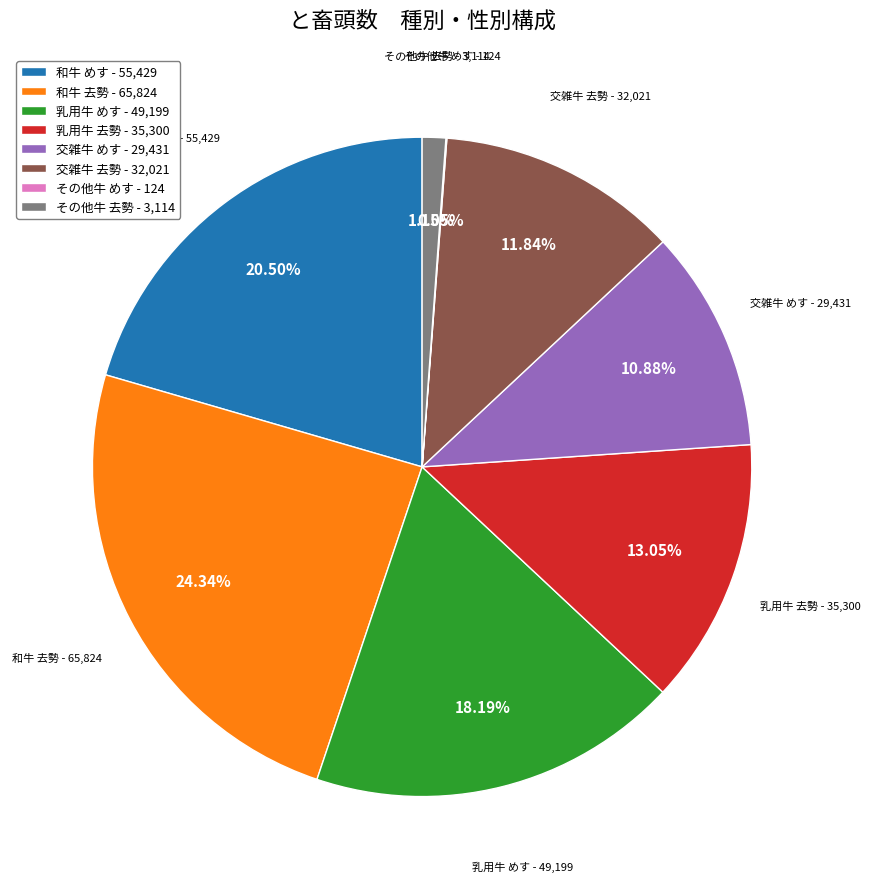

What is the ratio of the value at 和牛 去勢 - 65,824 to the value at 乳用牛 去勢 - 35,300?

1.9